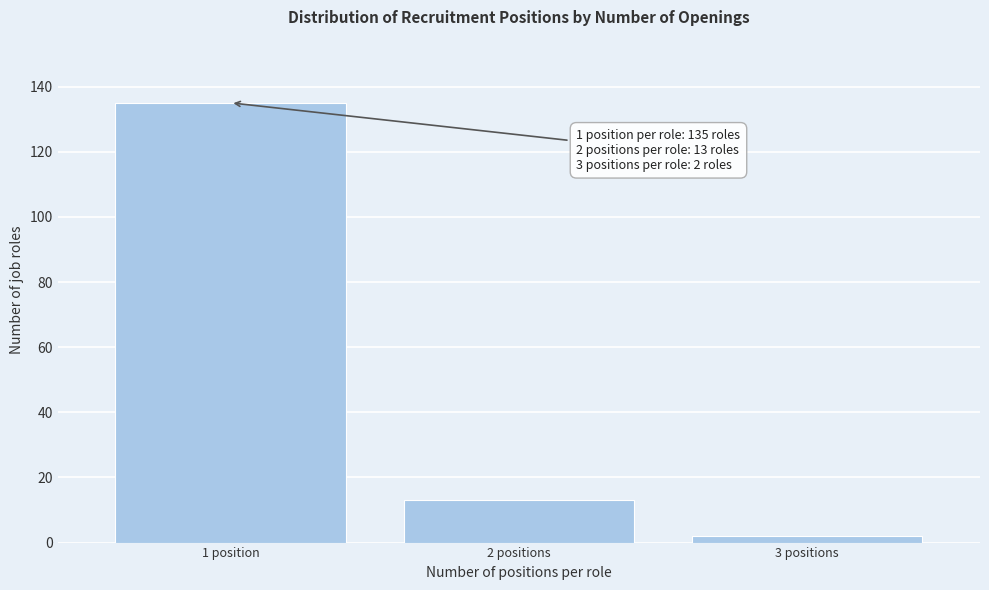

Reading left to right, transcribe all the data shown in this chart.

1 position=135	2 positions=13	3 positions=2